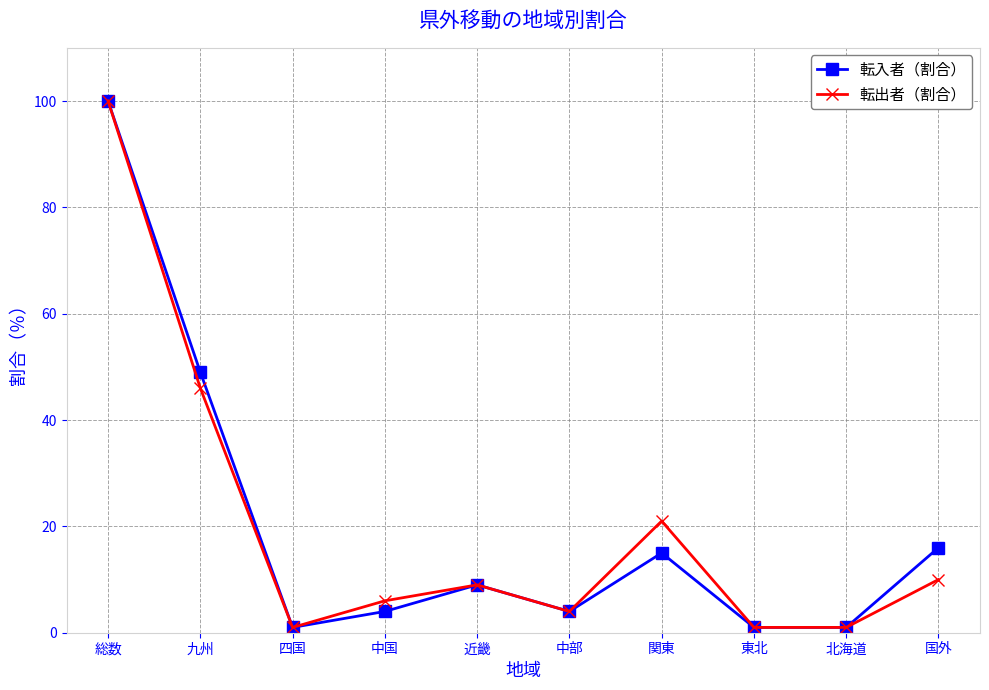

Where is the first local maximum for 転入者（割合）?

近畿